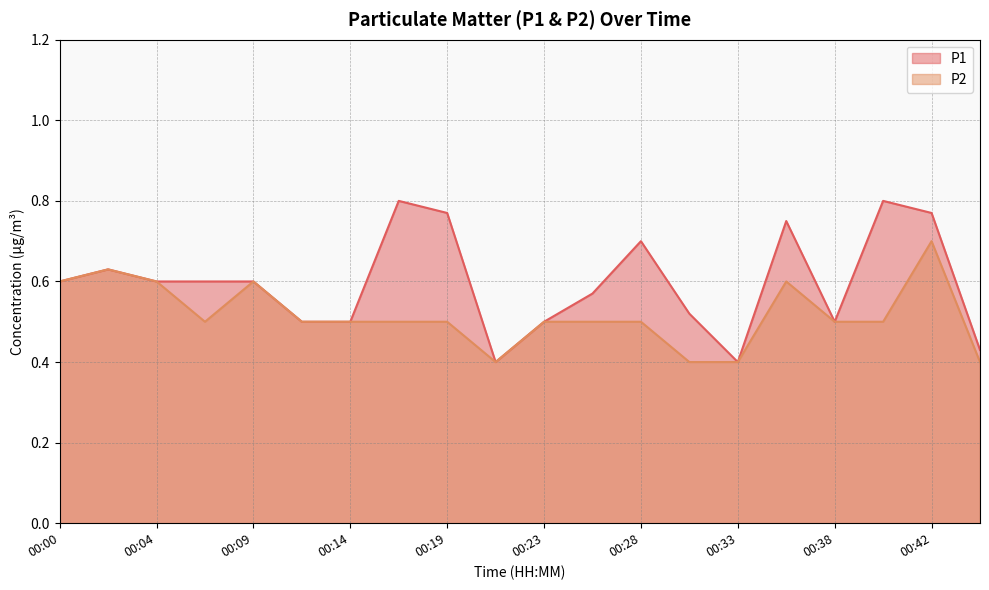

How many distinct data groups are displayed?

2